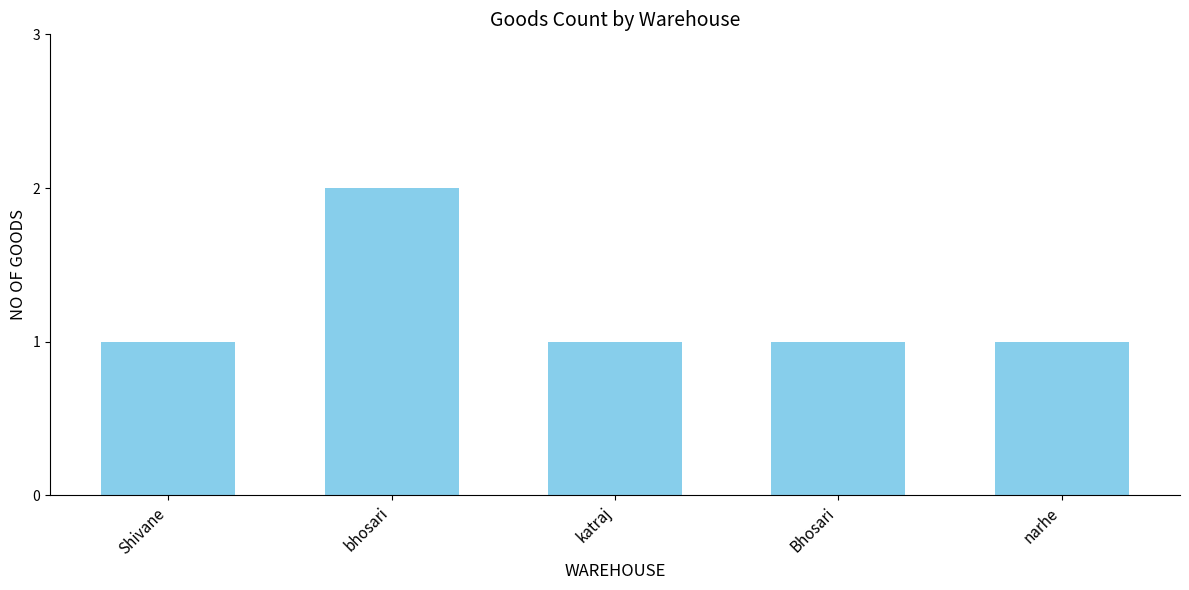

What is the change in value from bhosari to Bhosari?

-1